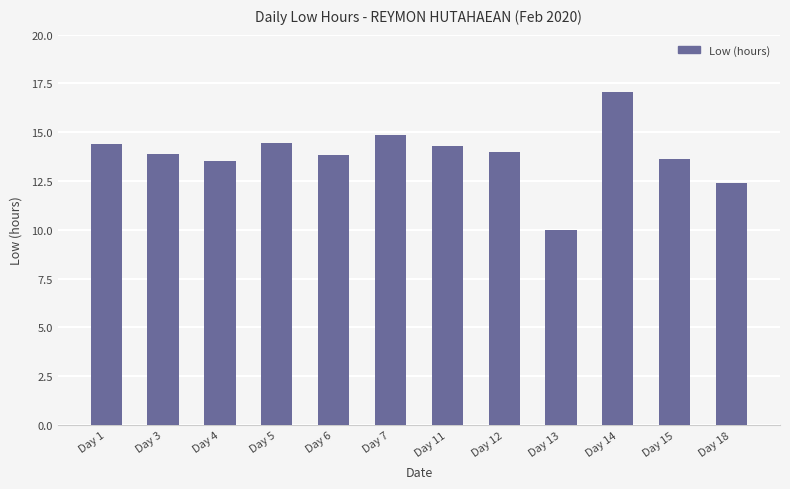

What value does the data have at Day 4?

13.5